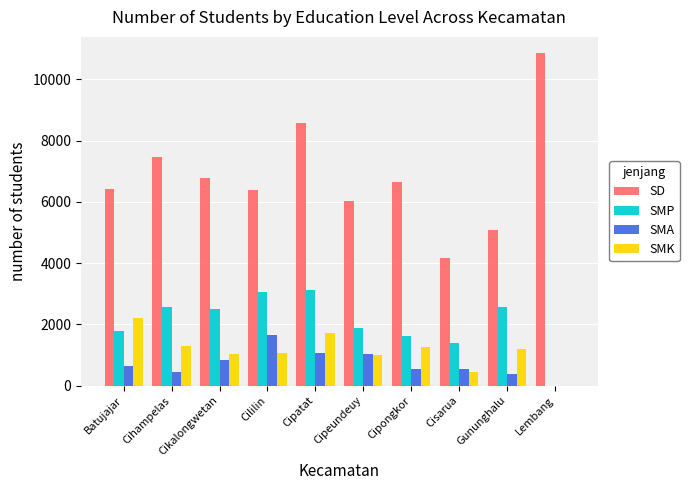

Which category has the highest value across all series?

Lembang